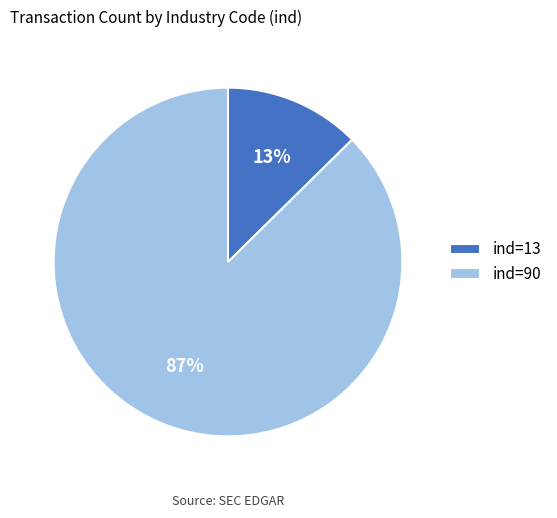

To the nearest percent, what is the combined percentage of ind=90 and ind=13?

100%